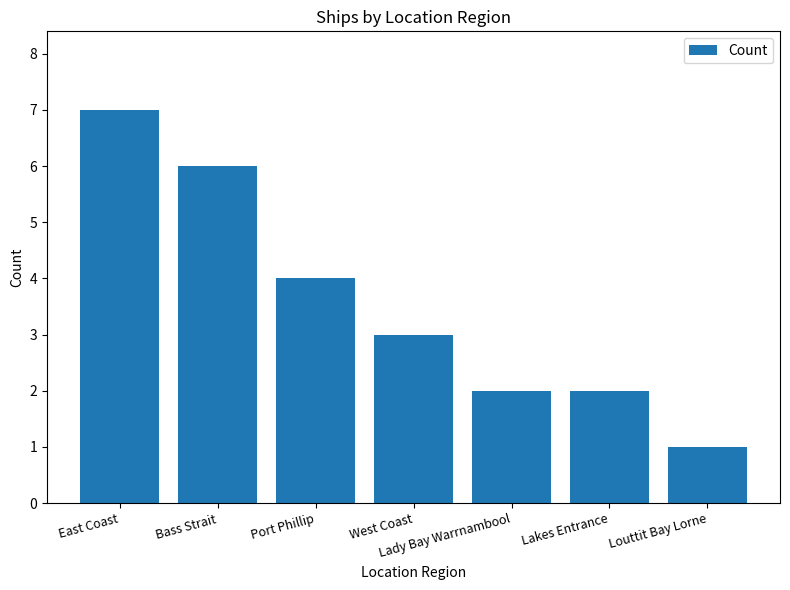

What is the maximum value shown in the chart?

7